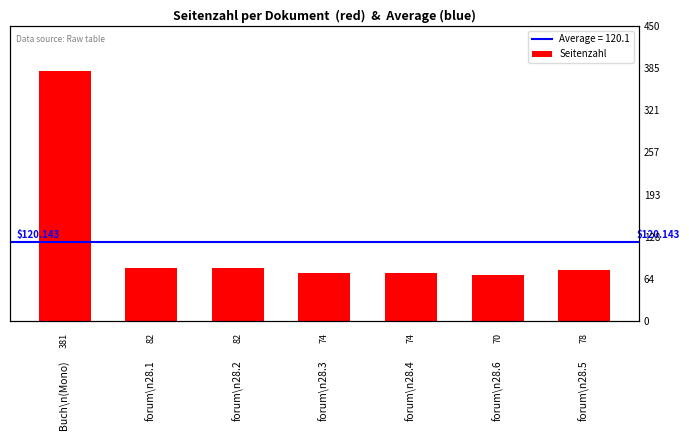

The value at forum\n28.2 is 133. True or false?

False